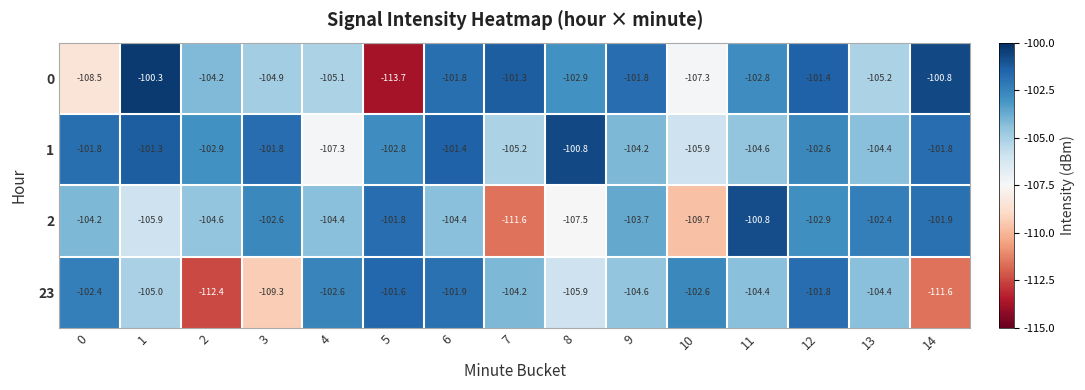

What is the approximate value of 0 at 5?

-113.7